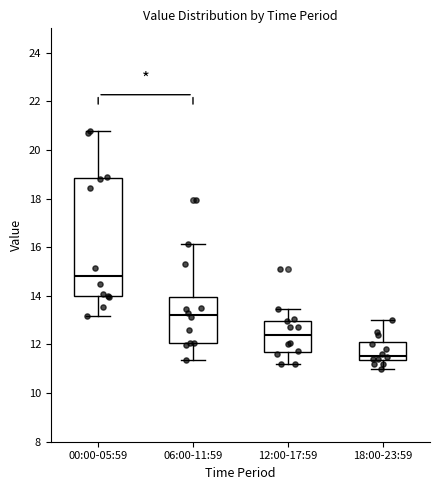

Where does the lower whisker of the box for 00:00-05:59 end on the y-axis? The values are not printed on the chart, so give them approximately, as read against the axis.

13.2